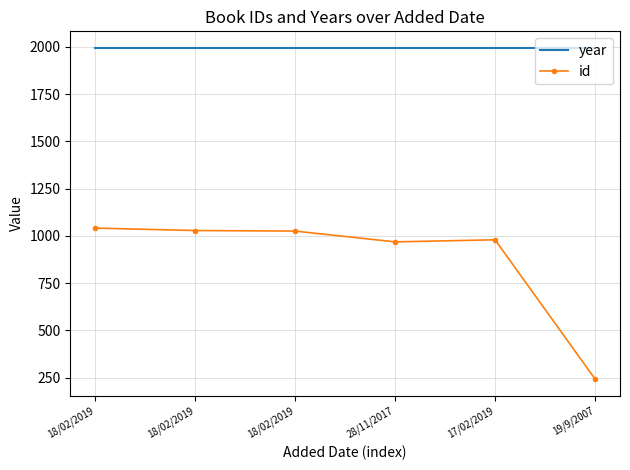

What are all the series names shown in the legend?

year, id